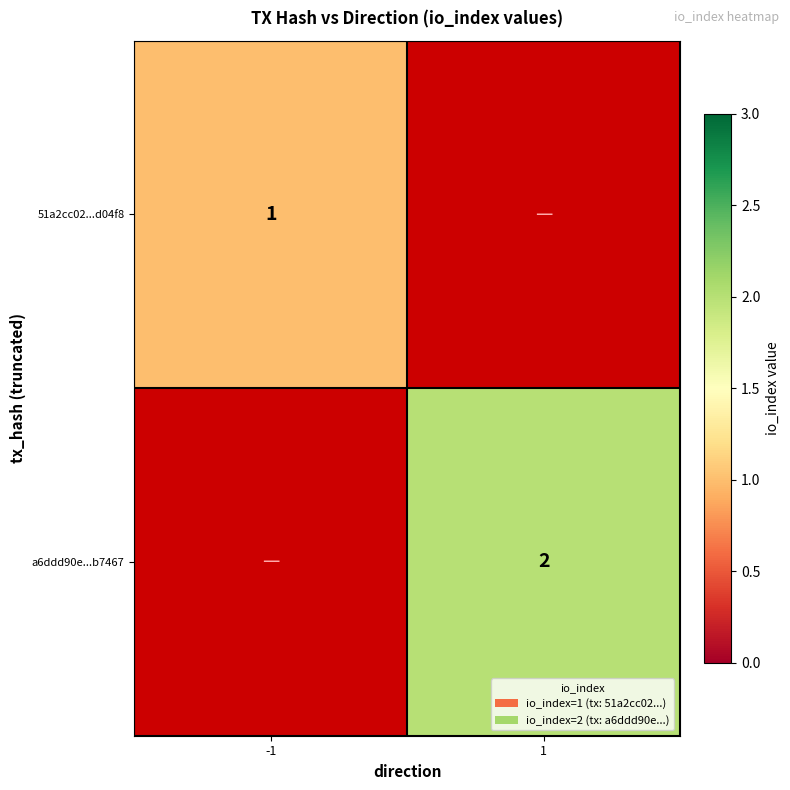

The value of 51a2cc02...d04f8 at -1 is 1. True or false?

True